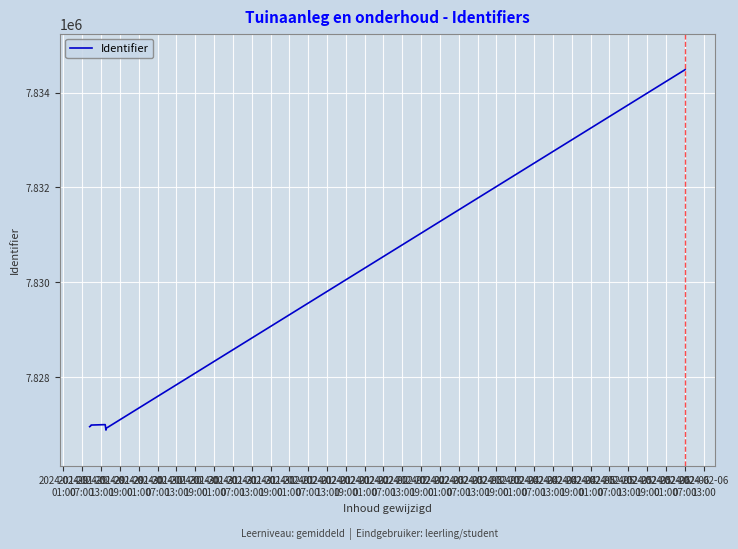

What is the greatest value displayed?

7834486